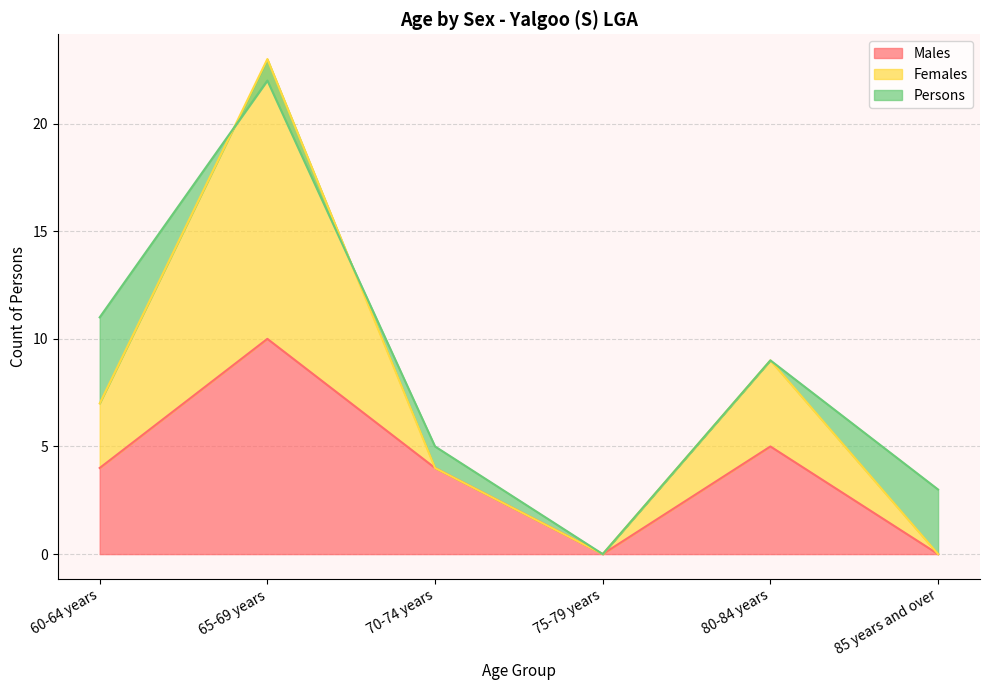

At which label does Females reach its peak?

65-69 years